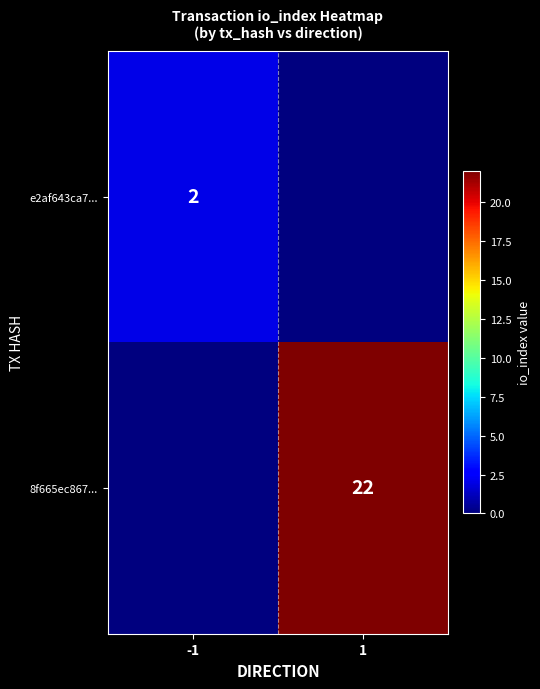

The e2af643ca7... series shows 2 at -1. True or false?

True